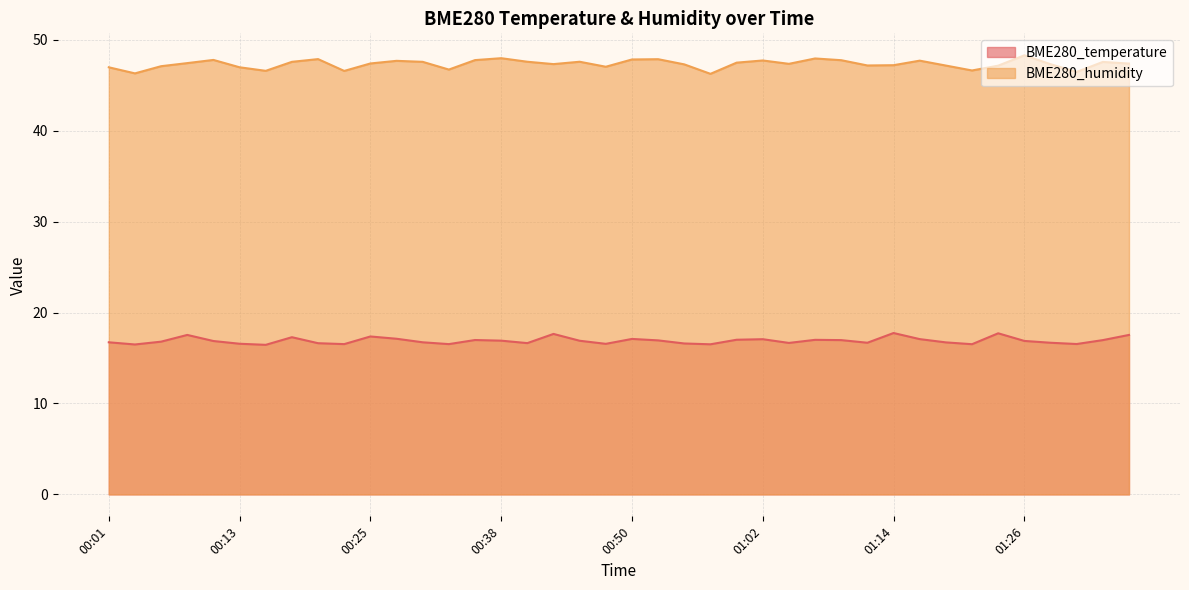

Where is BME280_temperature nearest to the value 17?

01:07